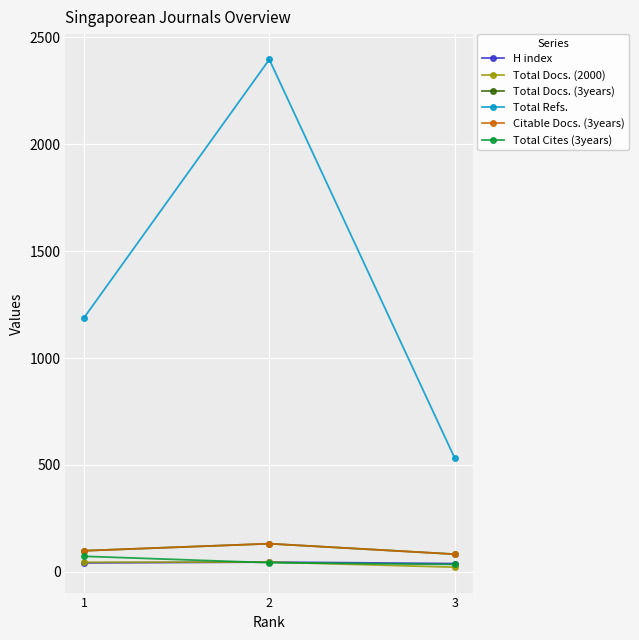

List the series in order of their peak value, highest first.

Total Refs., Total Docs. (3years), Citable Docs. (3years), Total Cites (3years), H index, Total Docs. (2000)